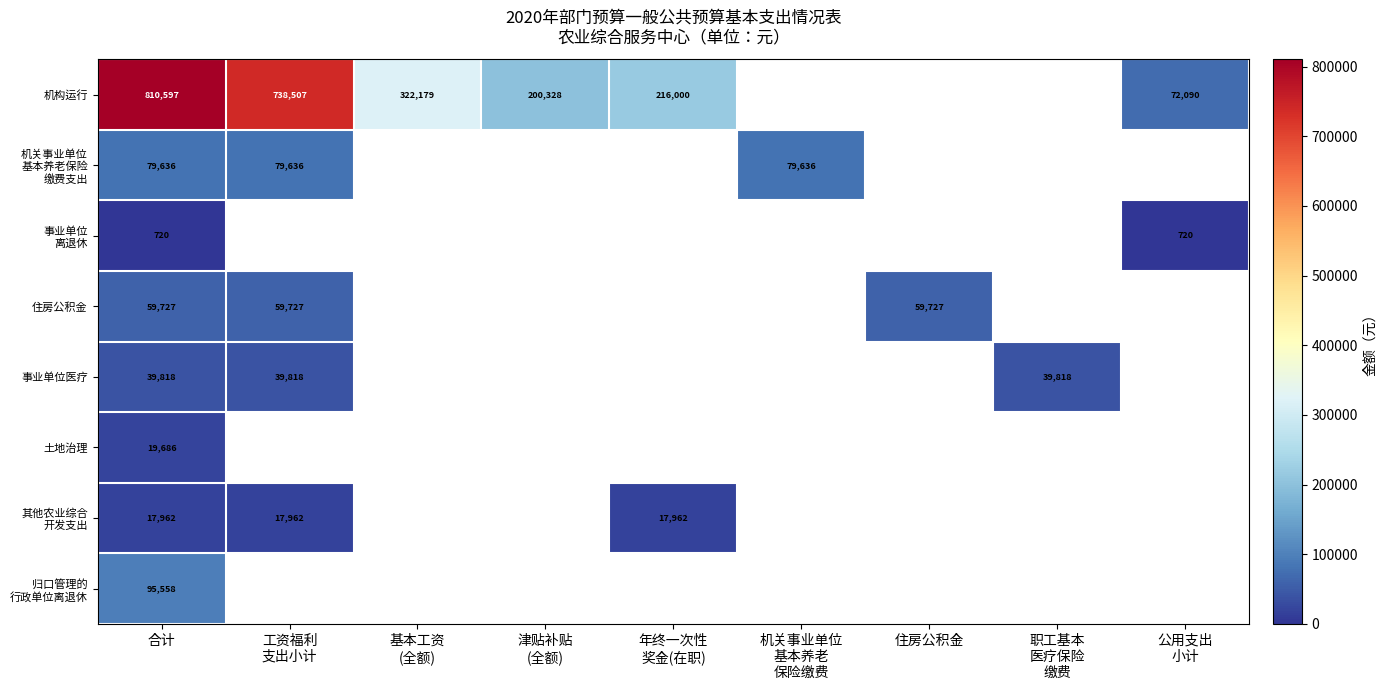

At which label is 机构运行 closest to 441343?

基本工资 (全额)